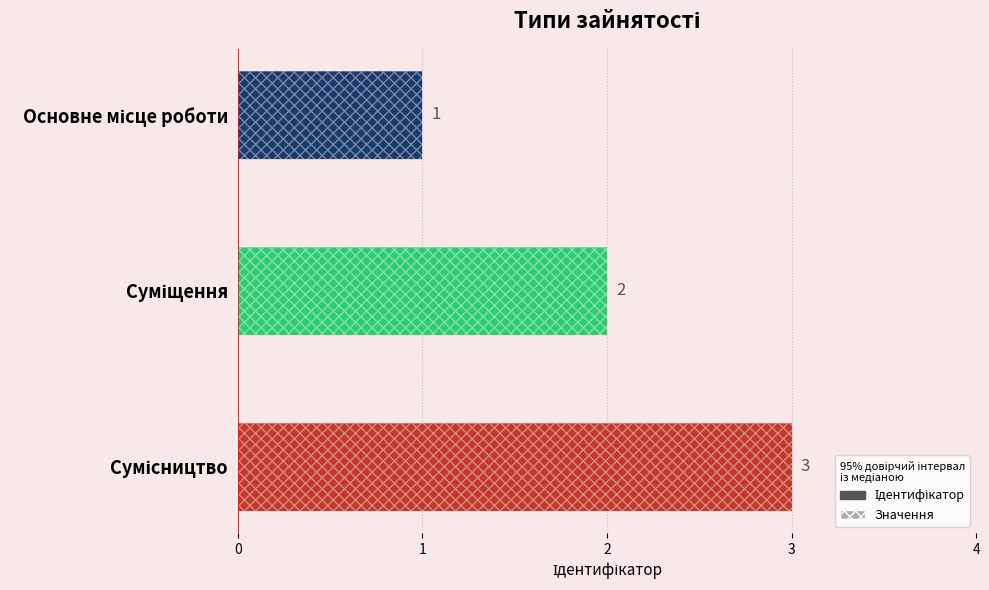

Between Основне місце роботи and Сумісництво, which is larger?

Сумісництво